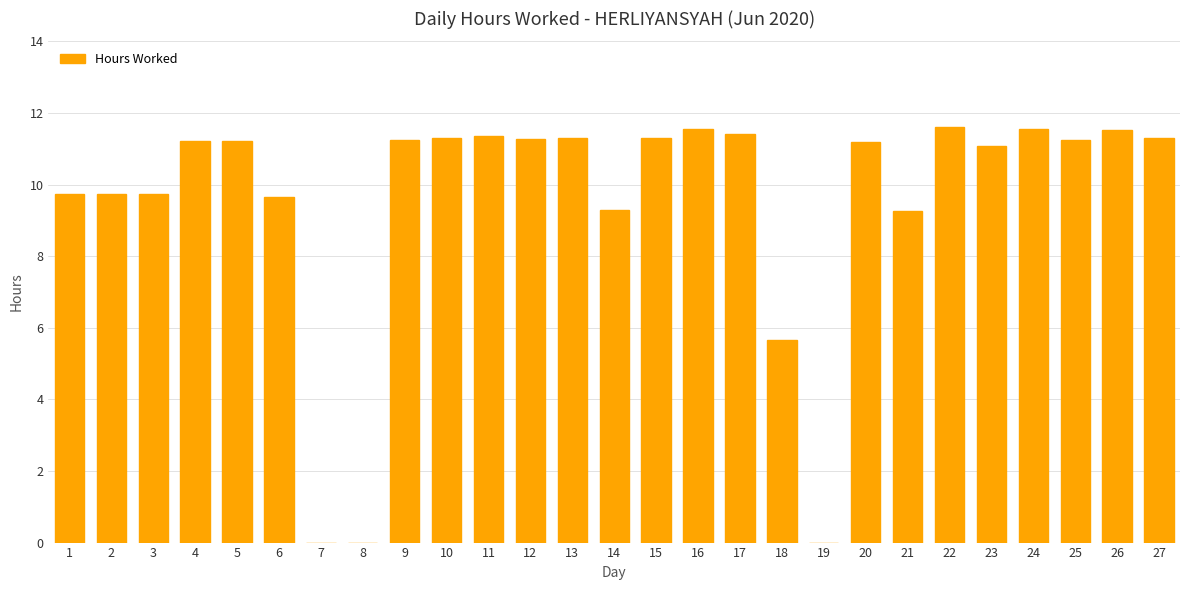

How many data points does each series have?

27